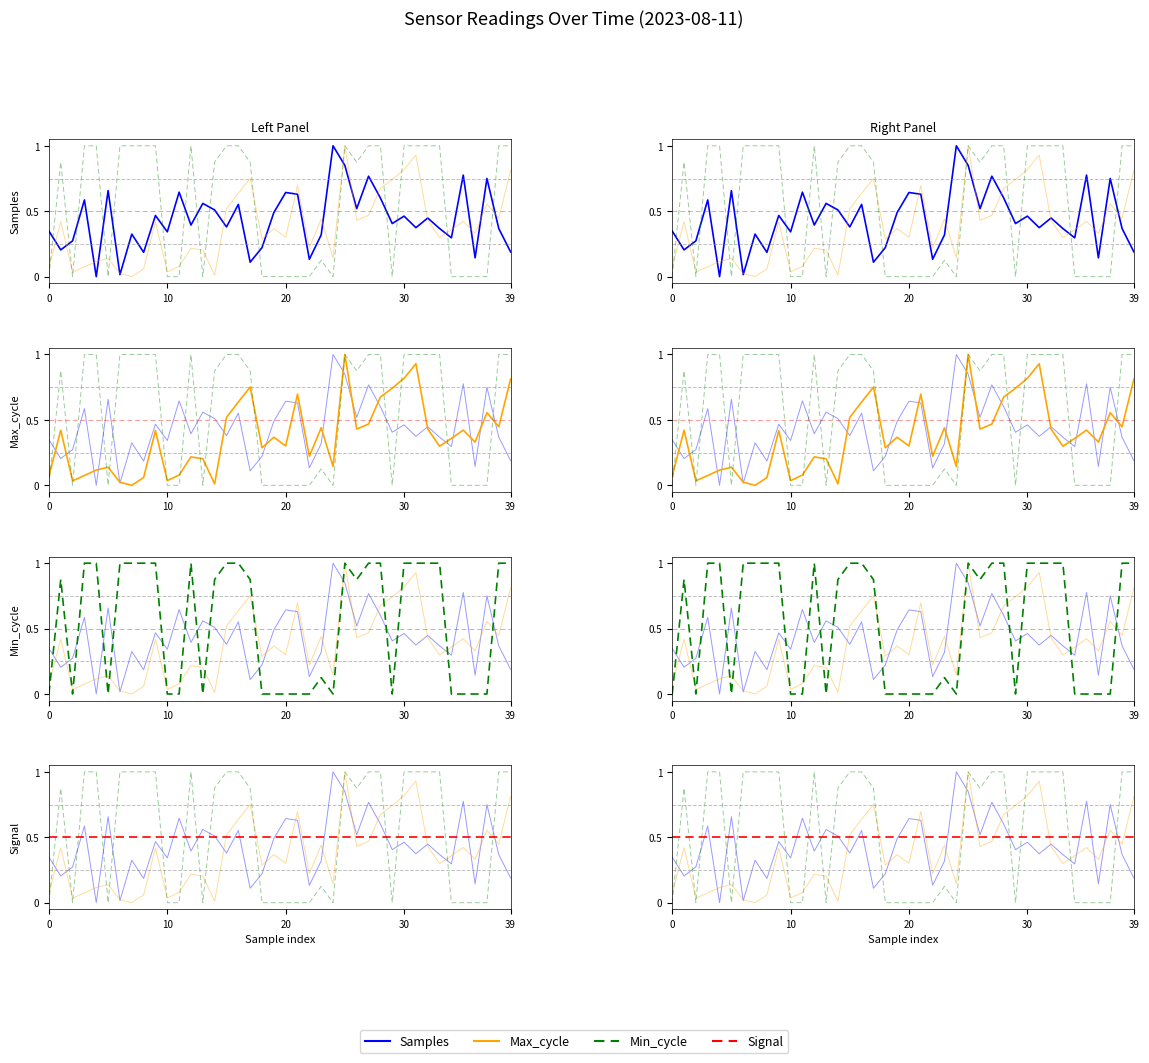

Which series has the widest spread of values?

Samples